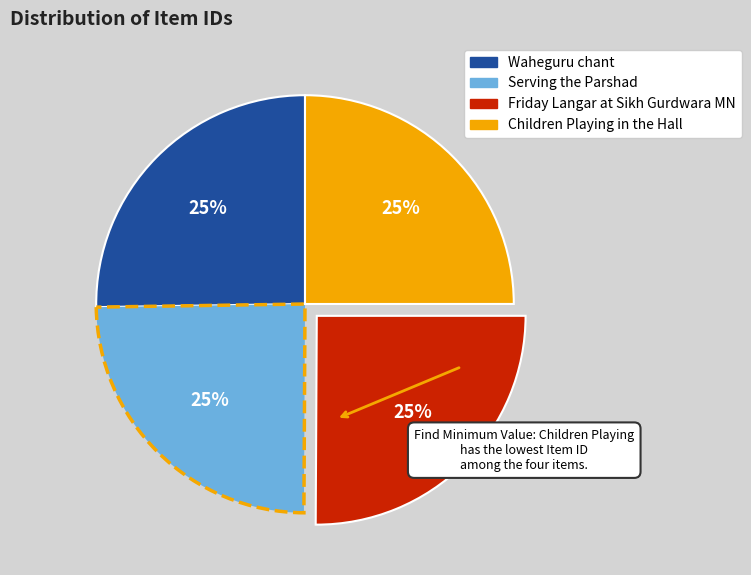

Is there any slice that represents more than half of the pie?

No